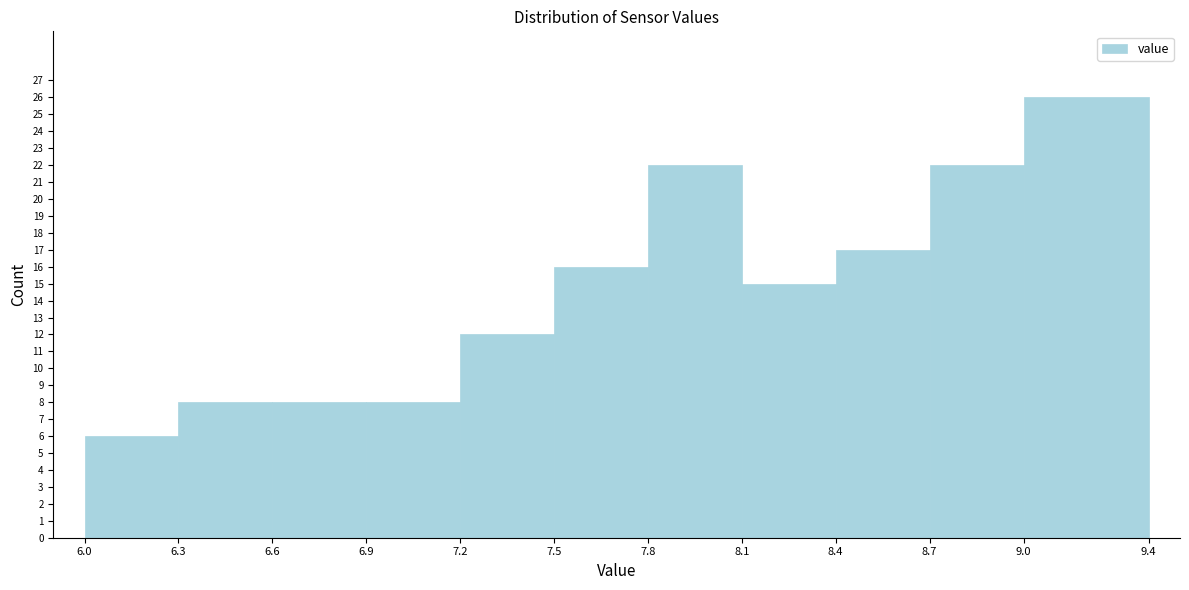

Reading left to right, transcribe this chart: for each bar, give the range it covers on the x-axis and its height. The values are not printed on the chart, so give them approximately, as read against the axis.

6.0 to 6.3: 6
6.3 to 6.6: 8
6.6 to 6.9: 8
6.9 to 7.2: 8
7.2 to 7.5: 12
7.5 to 7.8: 16
7.8 to 8.1: 22
8.1 to 8.4: 15
8.4 to 8.7: 17
8.7 to 9.0: 22
9.0 to 9.4: 26